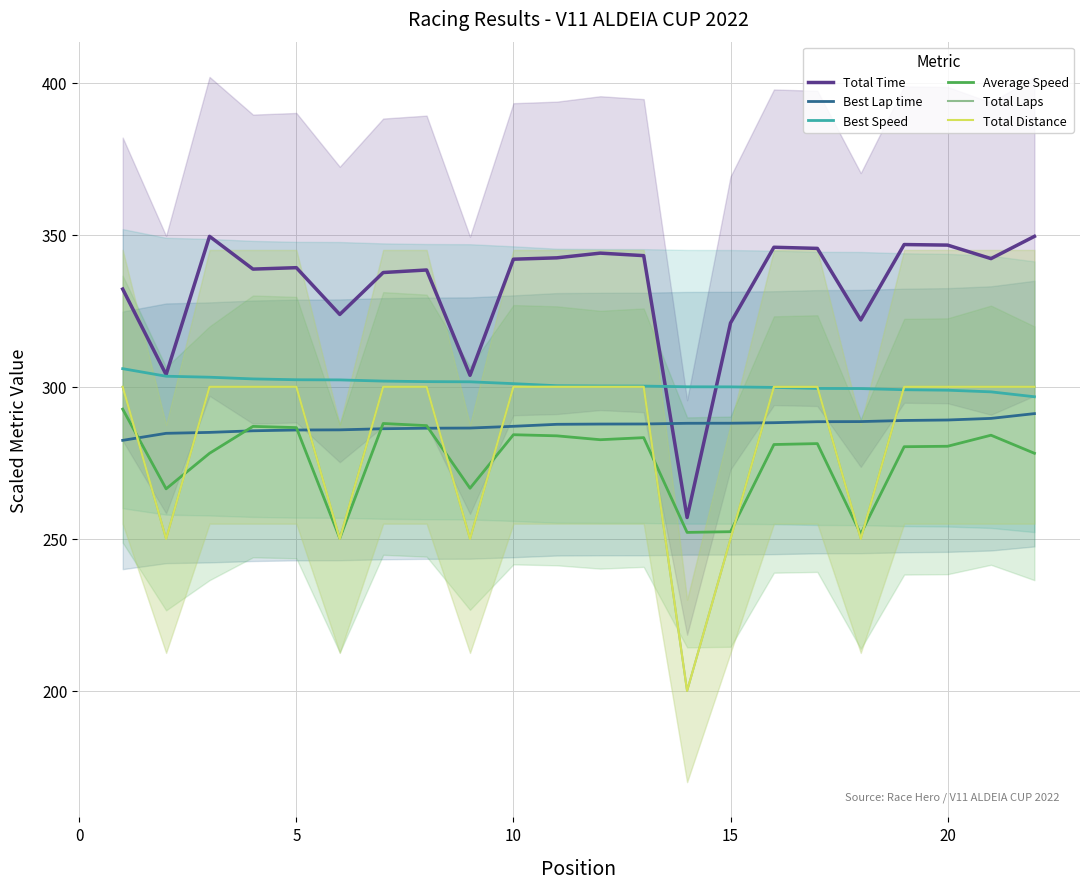

Does the chart have visible grid lines?

Yes